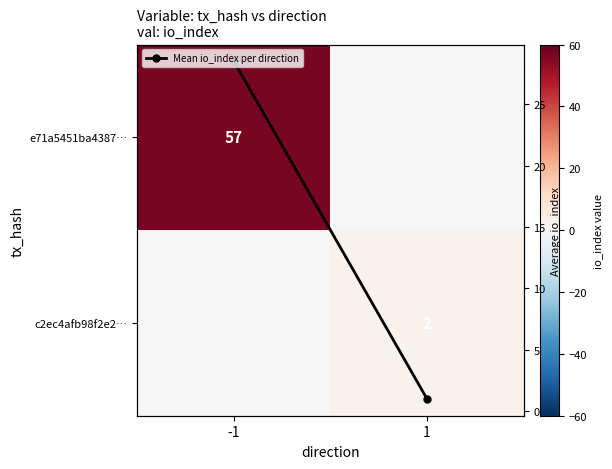

What is the average value of the c2ec4afb98f2e2… series?

1.0